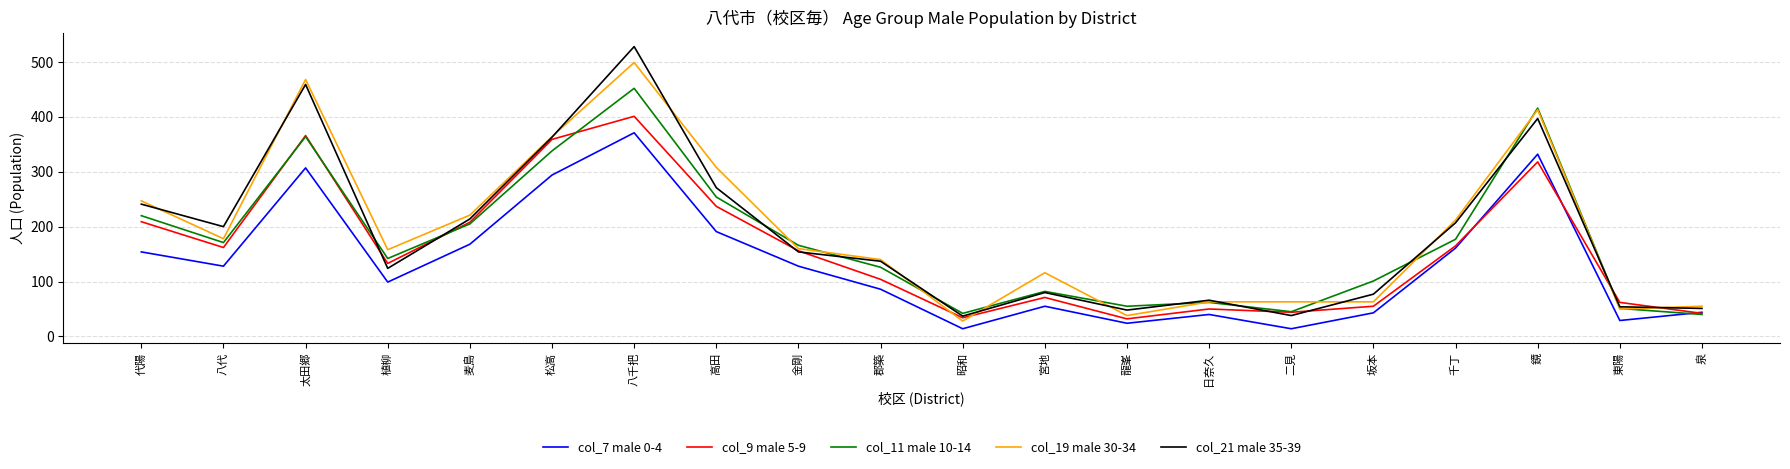

Which series has the largest total across all categories?

col_19 male 30-34